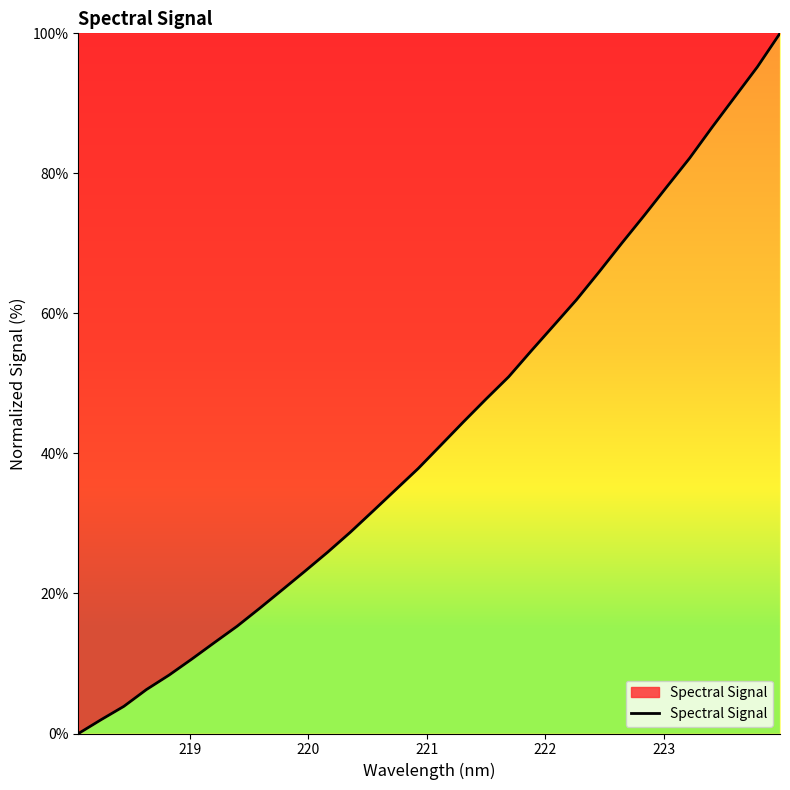

What is the maximum value shown in the chart?

100.0